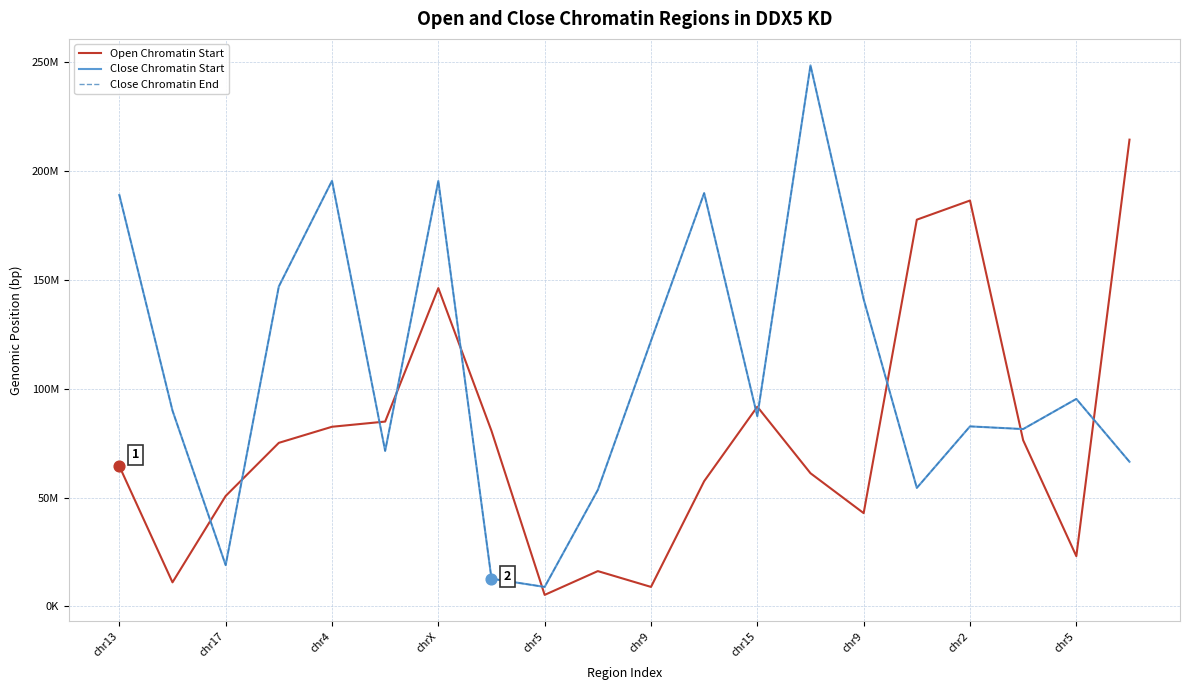

What are all the series names shown in the legend?

Open Chromatin Start, Close Chromatin Start, Close Chromatin End